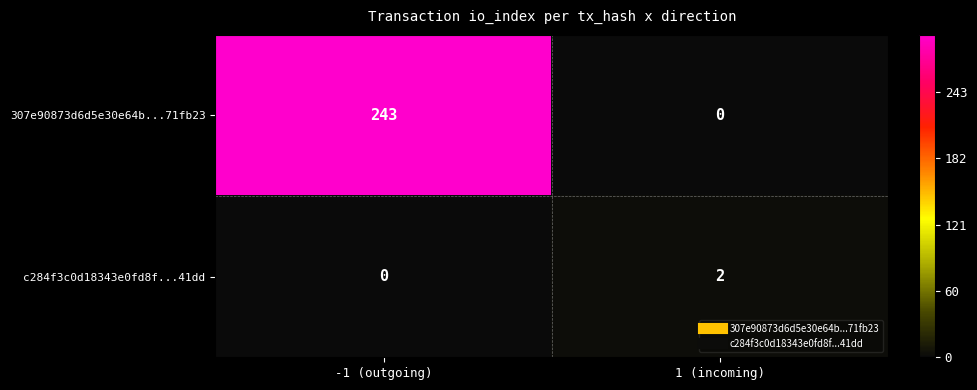

Rank the series by their average value, from highest to lowest.

307e90873d6d5e30e64b...71fb23, c284f3c0d18343e0fd8f...41dd